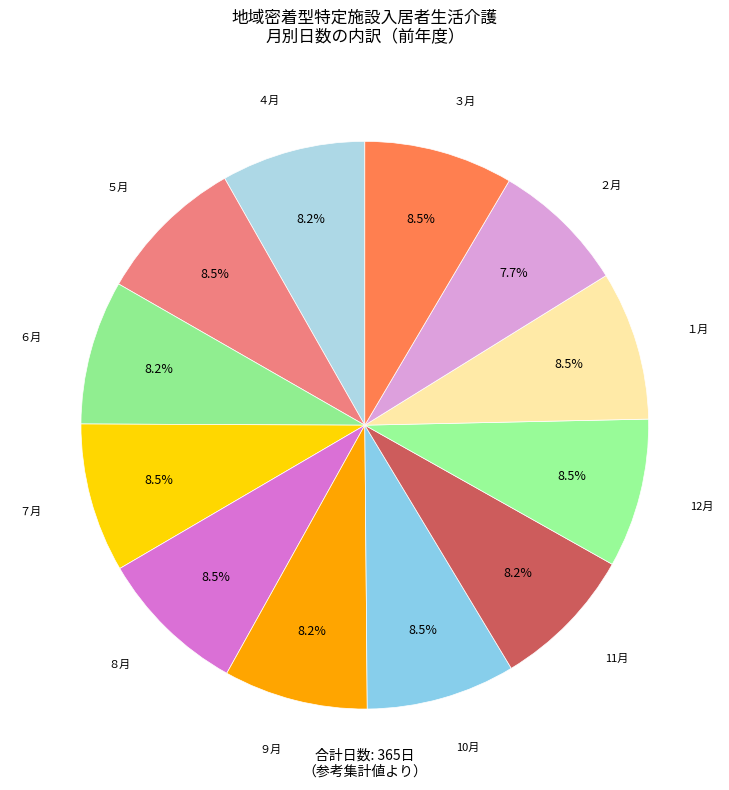

Approximately how many times larger is the value at ９月 compared to ６月?

1.0